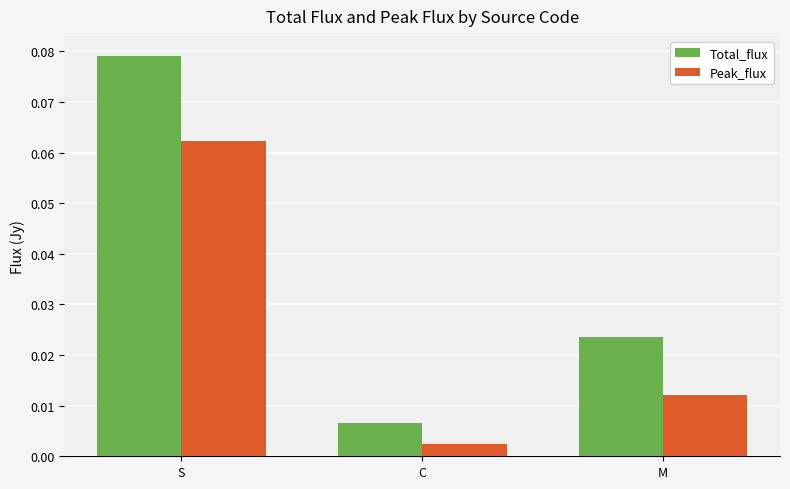

The Peak_flux series shows 0.0 at S. True or false?

False